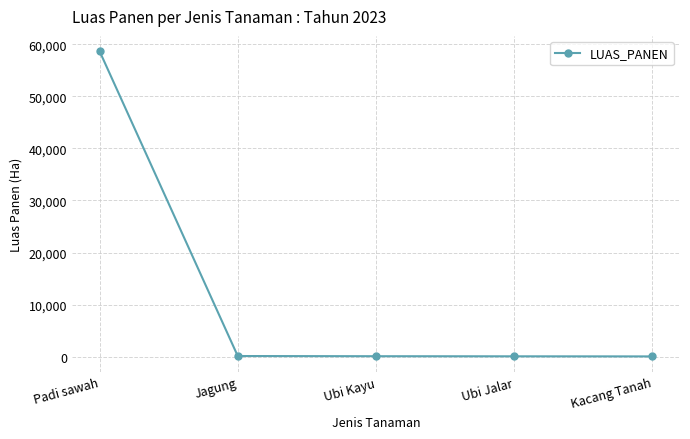

True or false: the data has more than 2 interior local peaks.

False